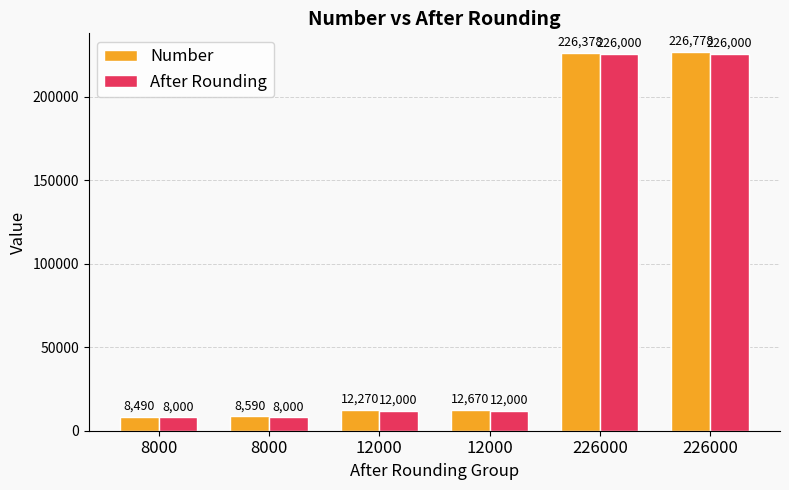

What is the minimum value for Number?

8490